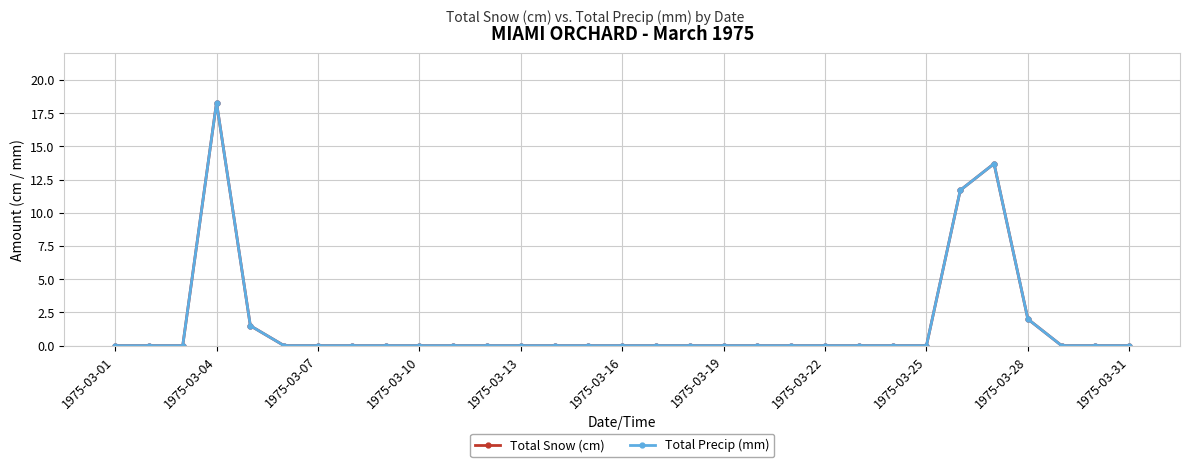

Is this an area chart (filled region under the line)?

No